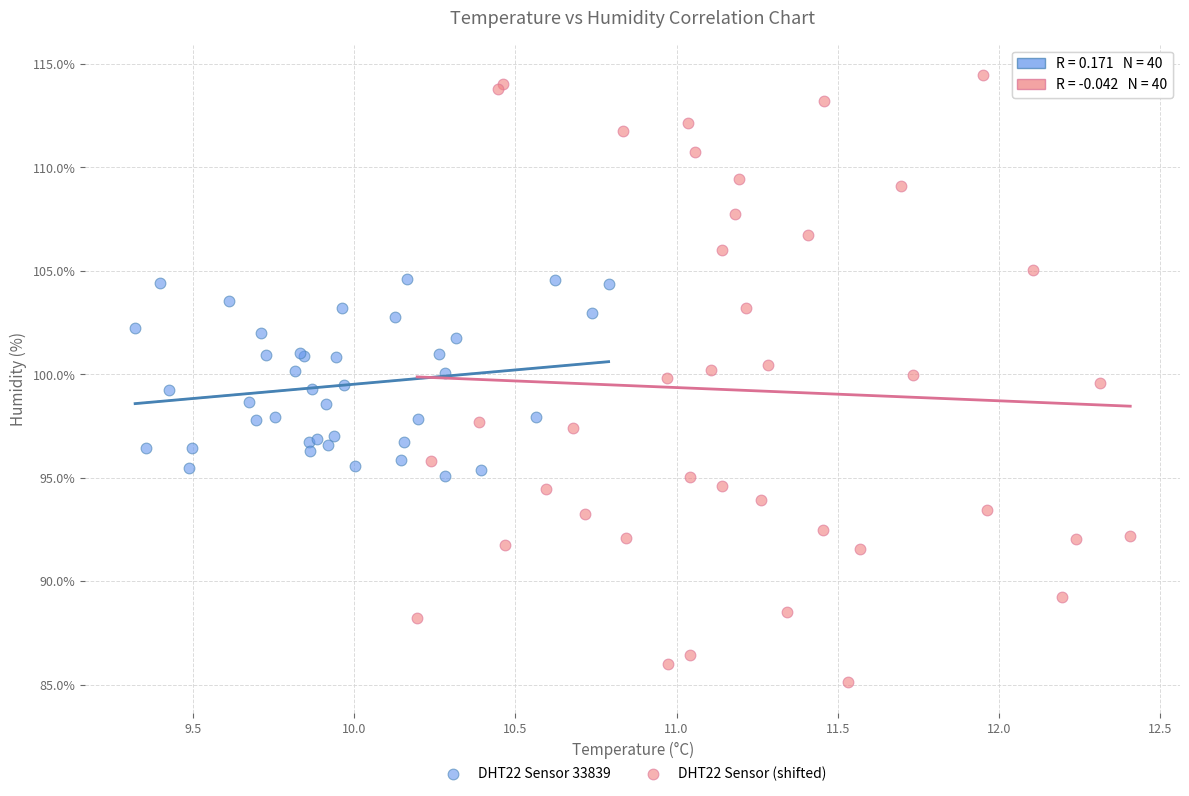

Which series contains the lowest Y value?

DHT22 Sensor (shifted)